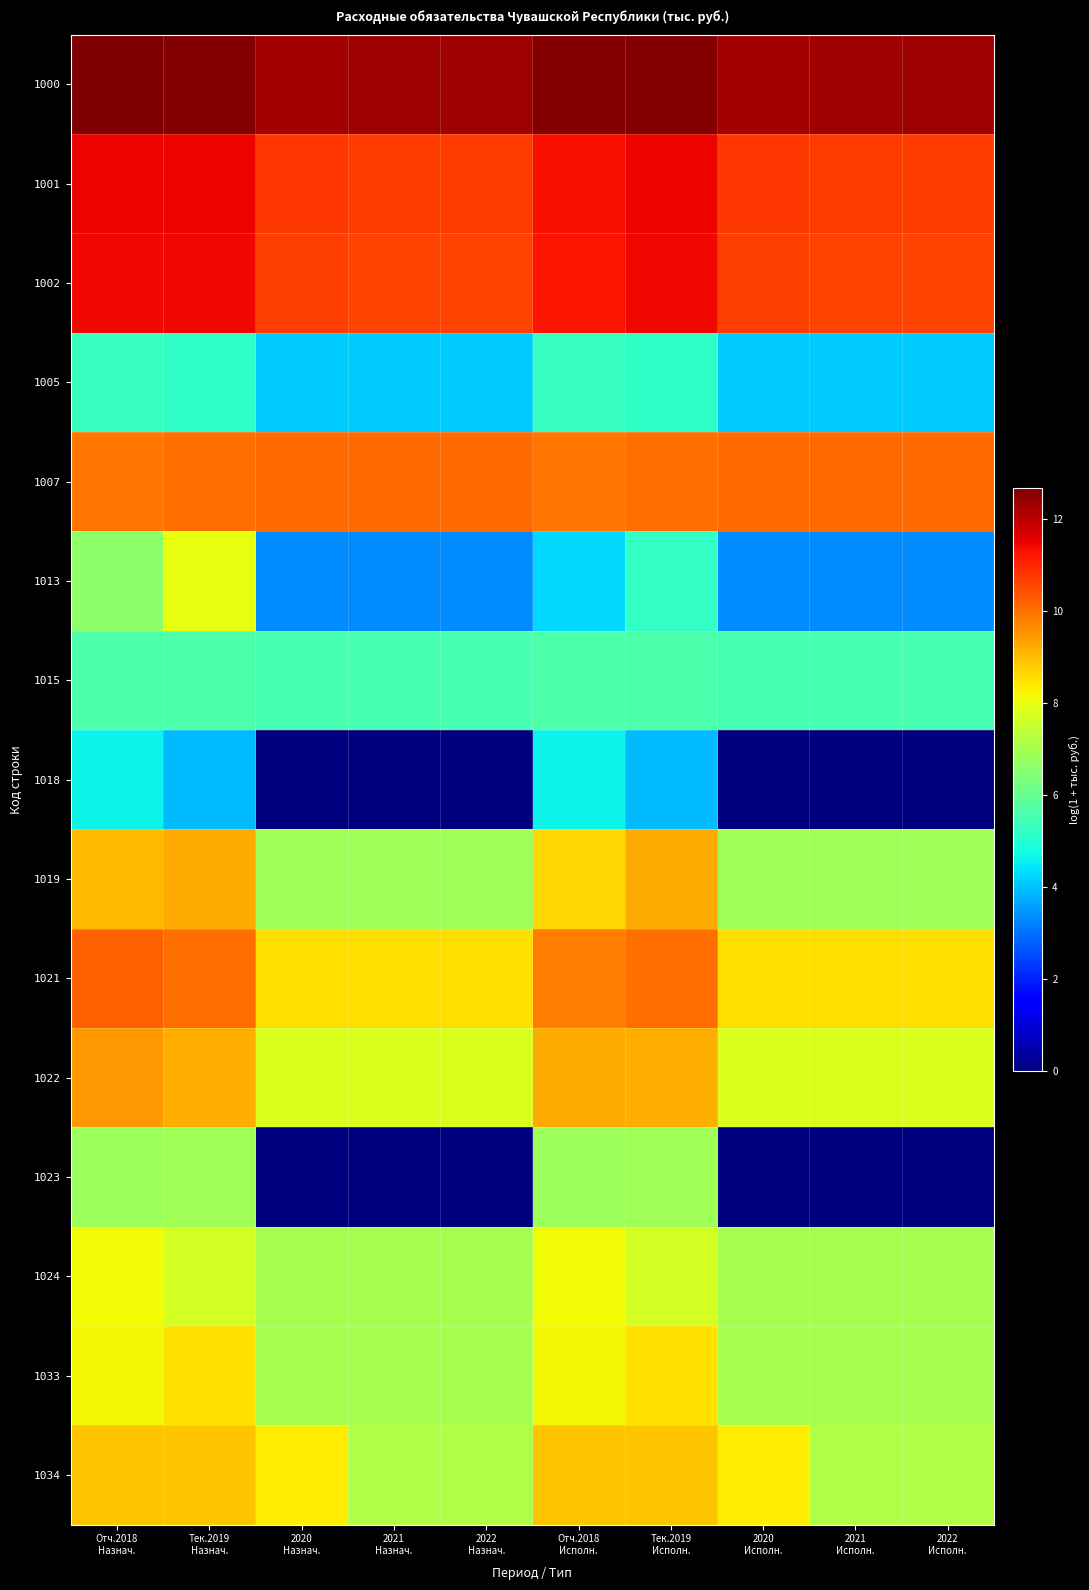

What is the spread (max minus min) of values at 2020
Назнач.?

12.3